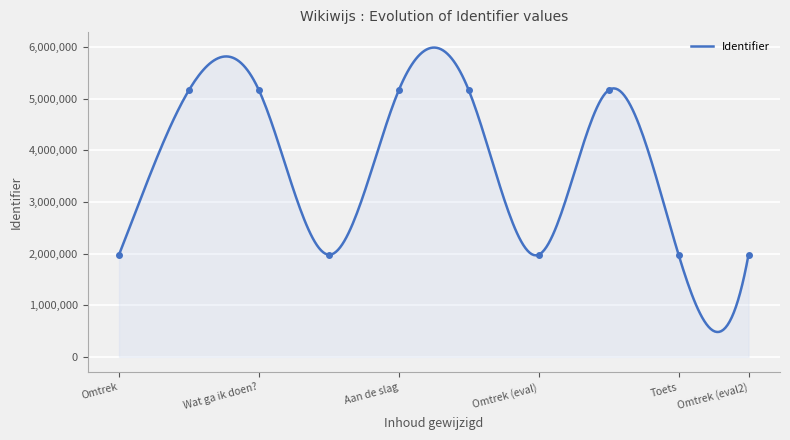

What is the highest value of the Identifier series?

5990110.3